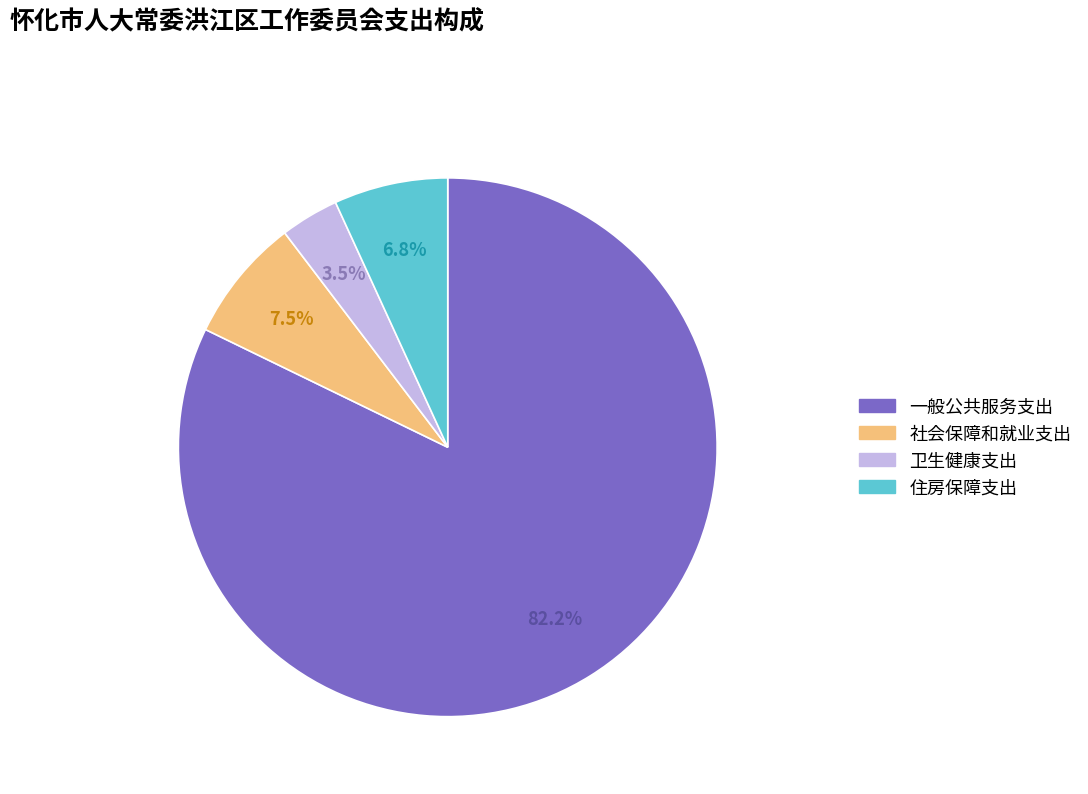

Is the sum of 卫生健康支出 and 一般公共服务支出 greater than half?

Yes